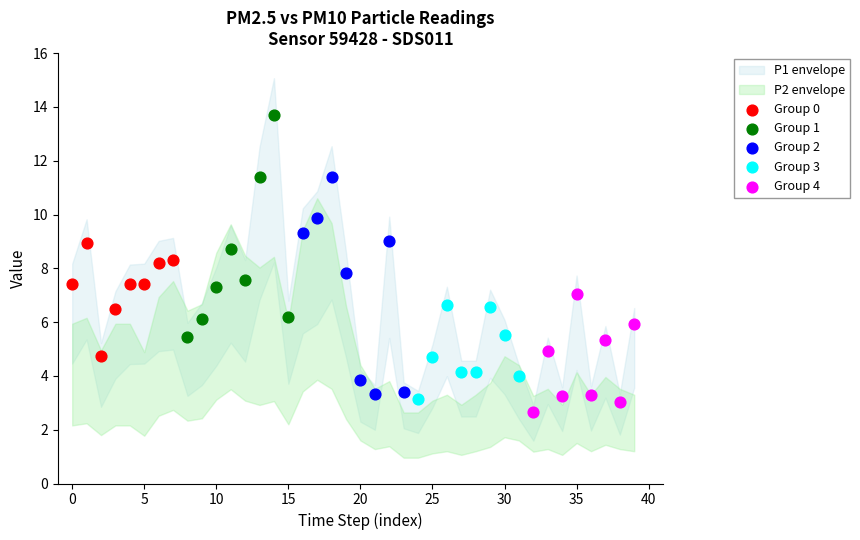

Which series reaches the maximum Y coordinate?

Group 1